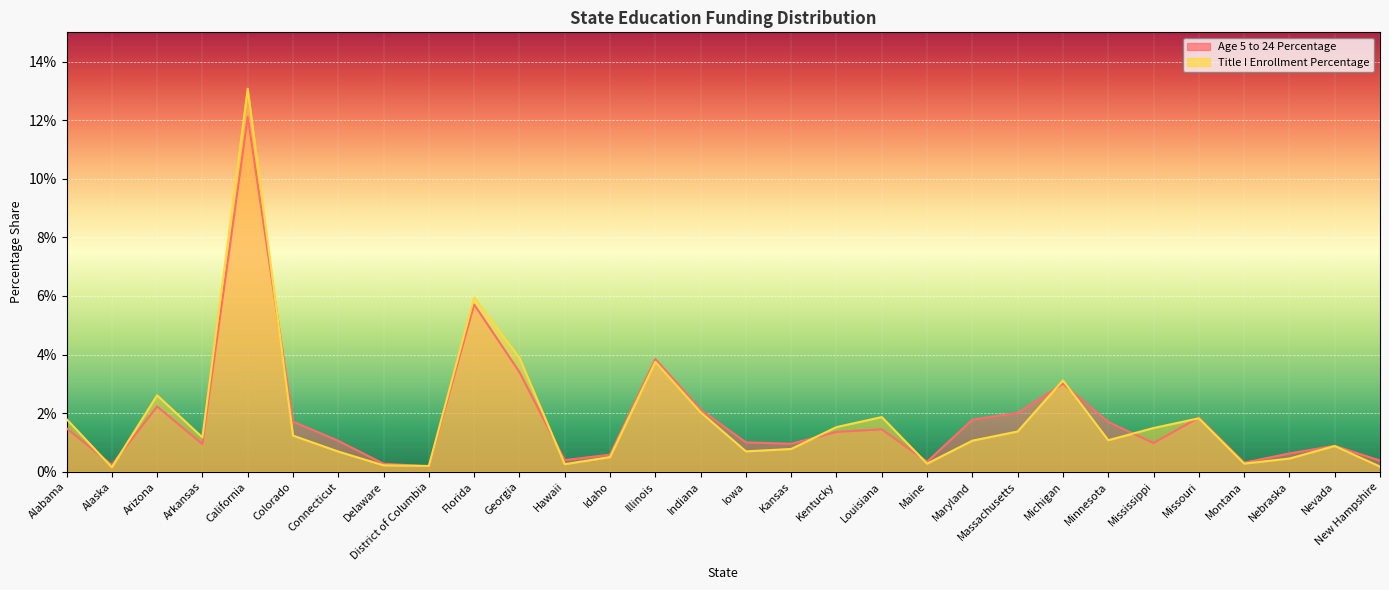

What is the highest value of the Age 5 to 24 Percentage series?

0.1